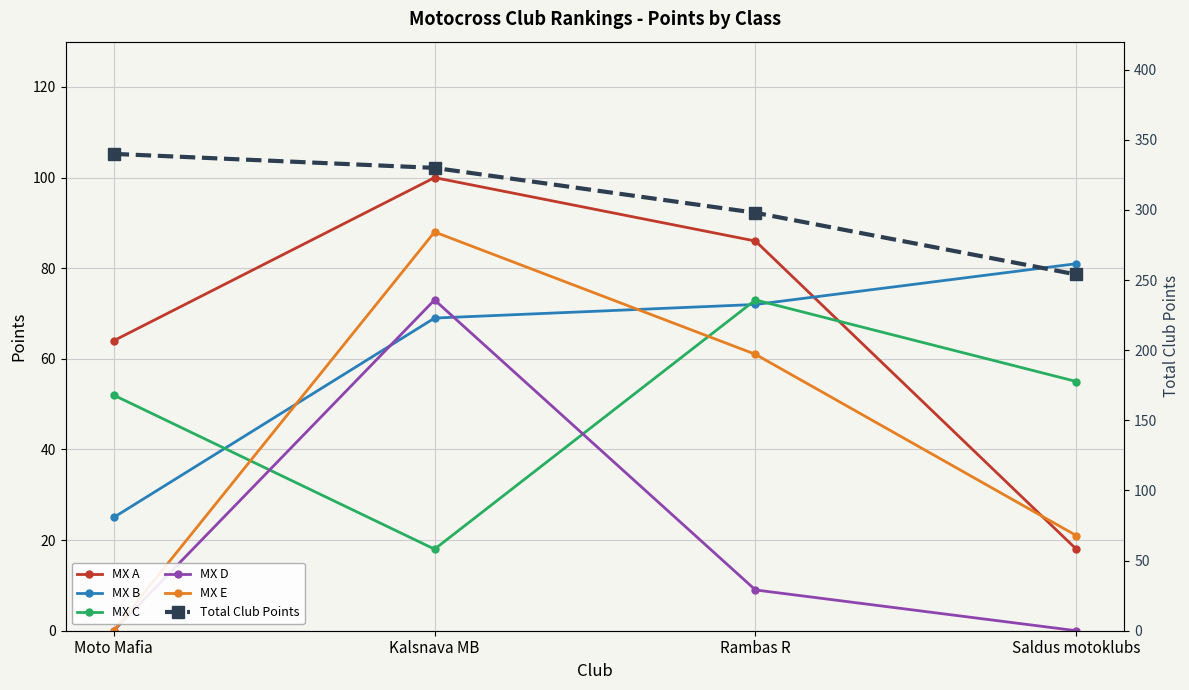

Reading left to right, list all the values displayed in this chart.

MX A: Moto Mafia=64	Kalsnava MB=100	Rambas R=86	Saldus motoklubs=18
MX B: Moto Mafia=25	Kalsnava MB=69	Rambas R=72	Saldus motoklubs=81
MX C: Moto Mafia=52	Kalsnava MB=18	Rambas R=73	Saldus motoklubs=55
MX D: Moto Mafia=0	Kalsnava MB=73	Rambas R=9	Saldus motoklubs=0
MX E: Moto Mafia=0	Kalsnava MB=88	Rambas R=61	Saldus motoklubs=21
Total Club Points: Moto Mafia=340	Kalsnava MB=330	Rambas R=298	Saldus motoklubs=254